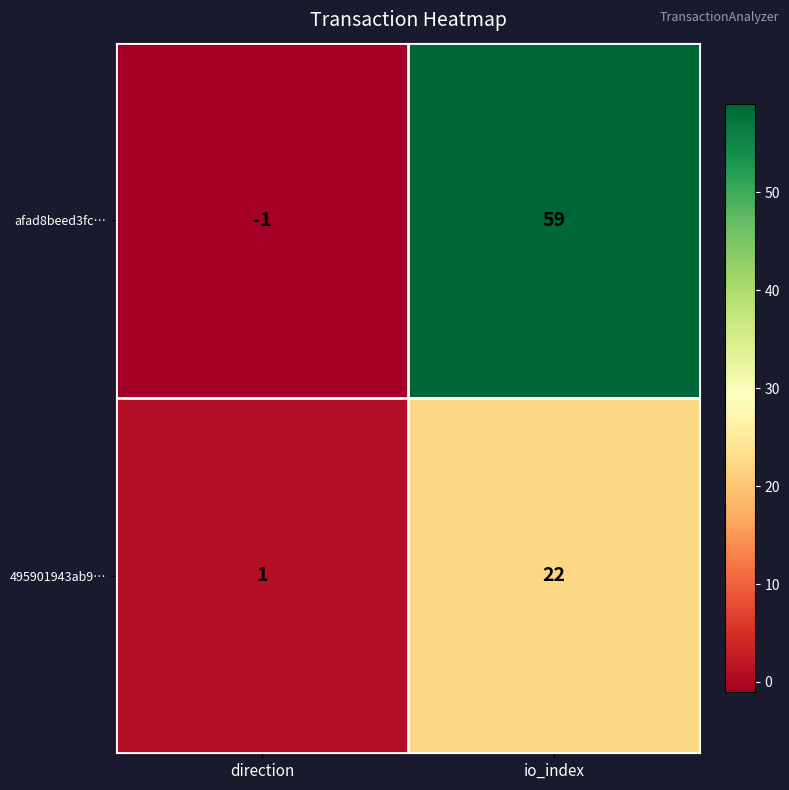

At which category is the sum across all series the highest?

io_index